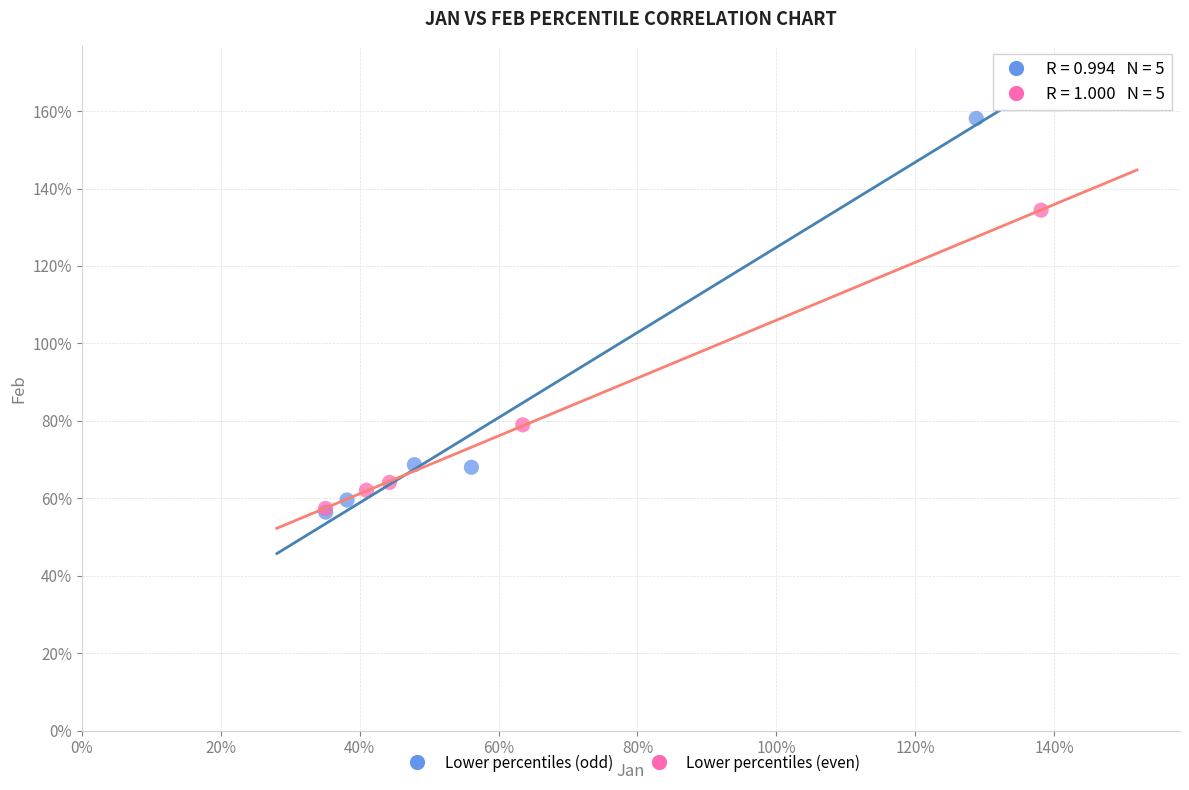

What are all the series names shown in the legend?

Lower percentiles (odd), Lower percentiles (even)